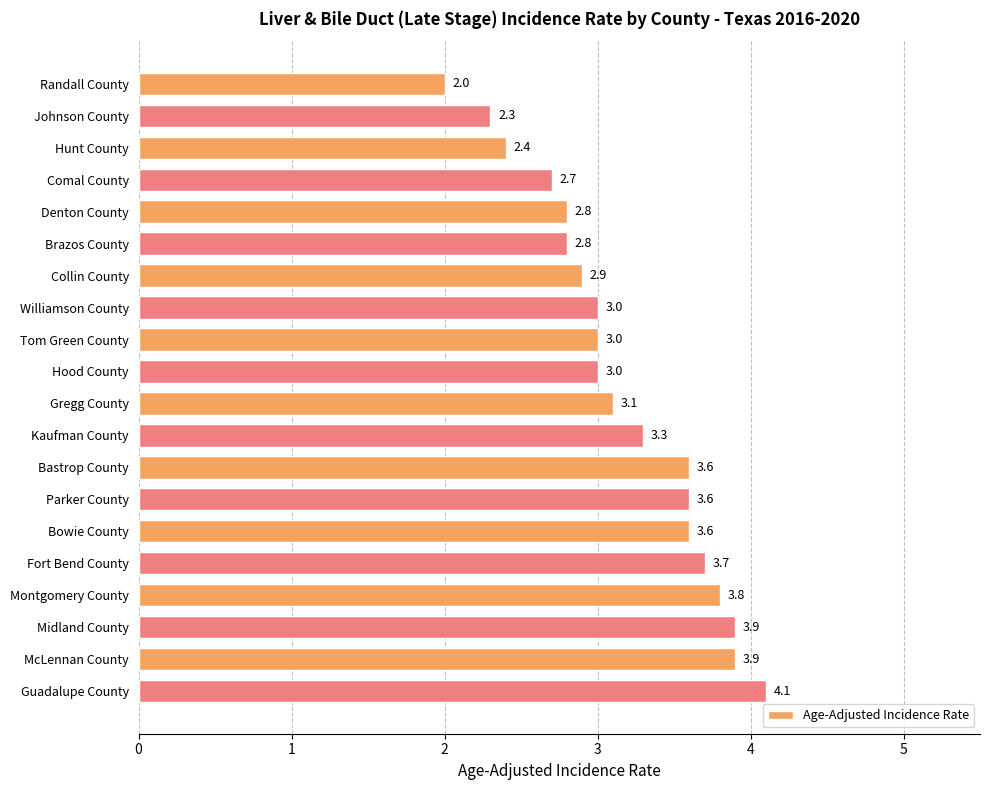

At which category does the chart reach its peak across all series?

Guadalupe County